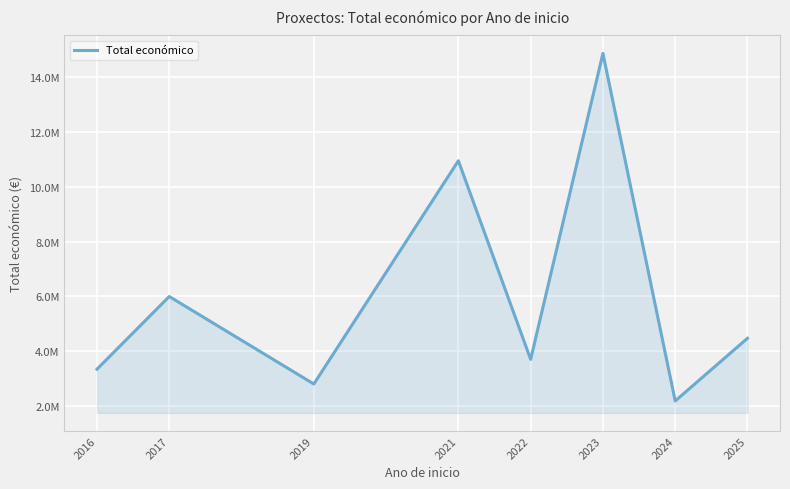

What is the difference between the second highest and second lowest values?

8143242.5